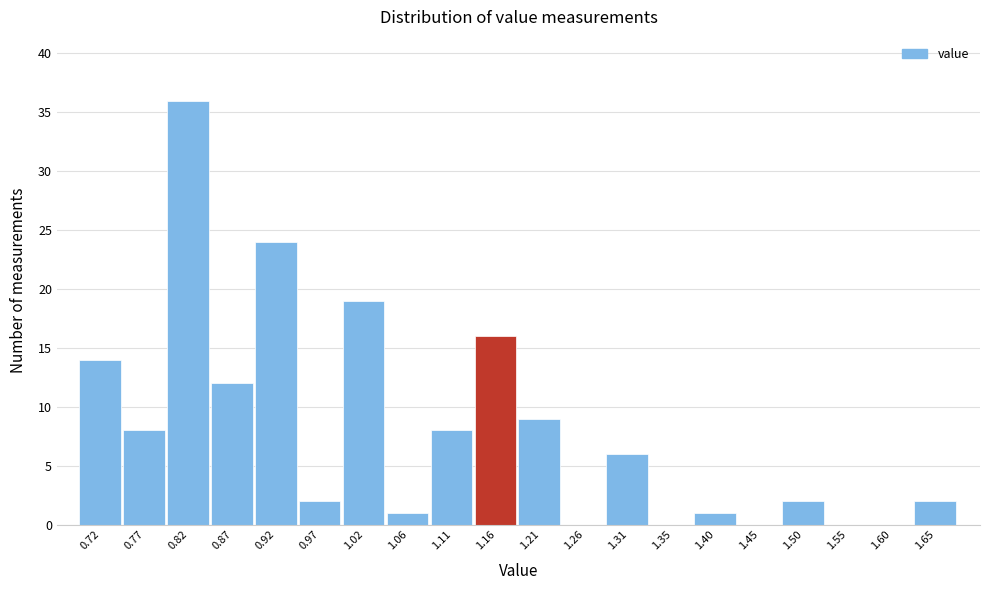

Over which range of the x-axis is the bar tallest?

0.795 to 0.845